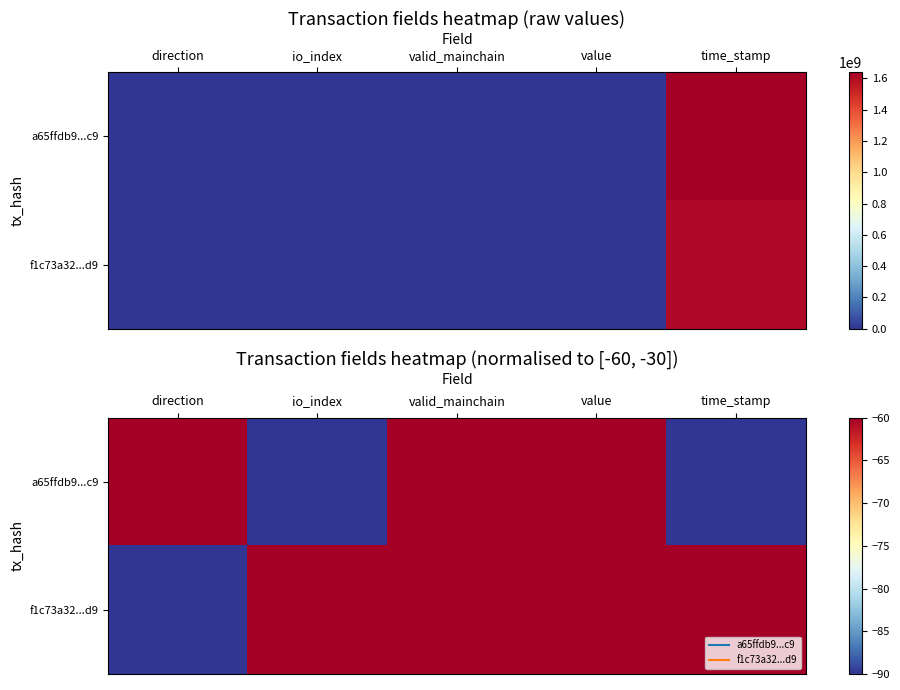

Count the a65ffdb9...c9 values in the range -90 to -60.

5